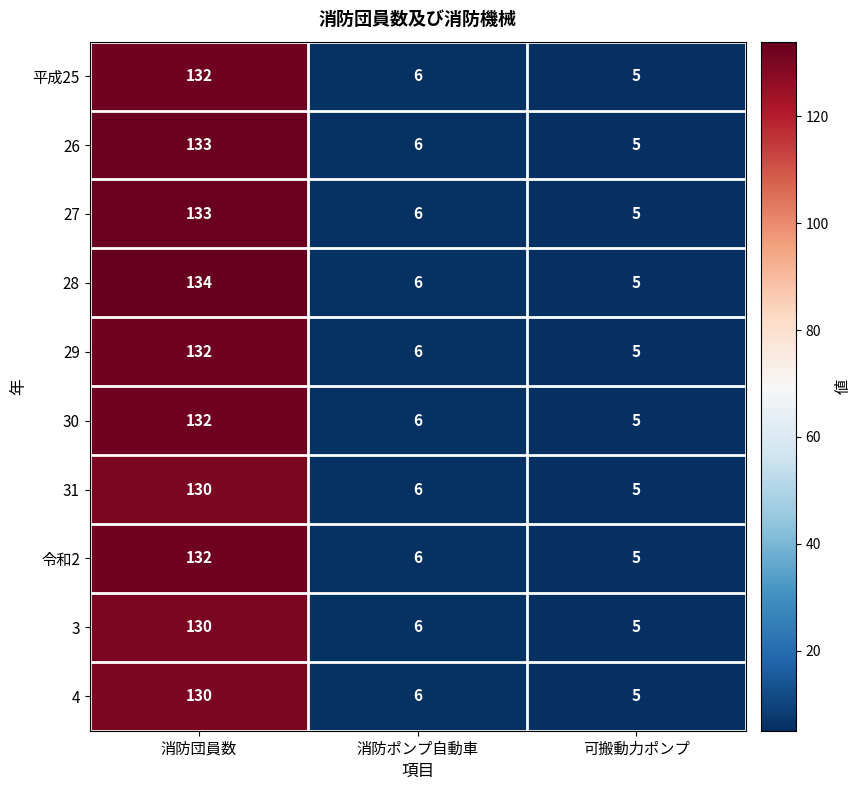

What is the sum of the 30 values at 可搬動力ポンプ and 消防団員数?

137